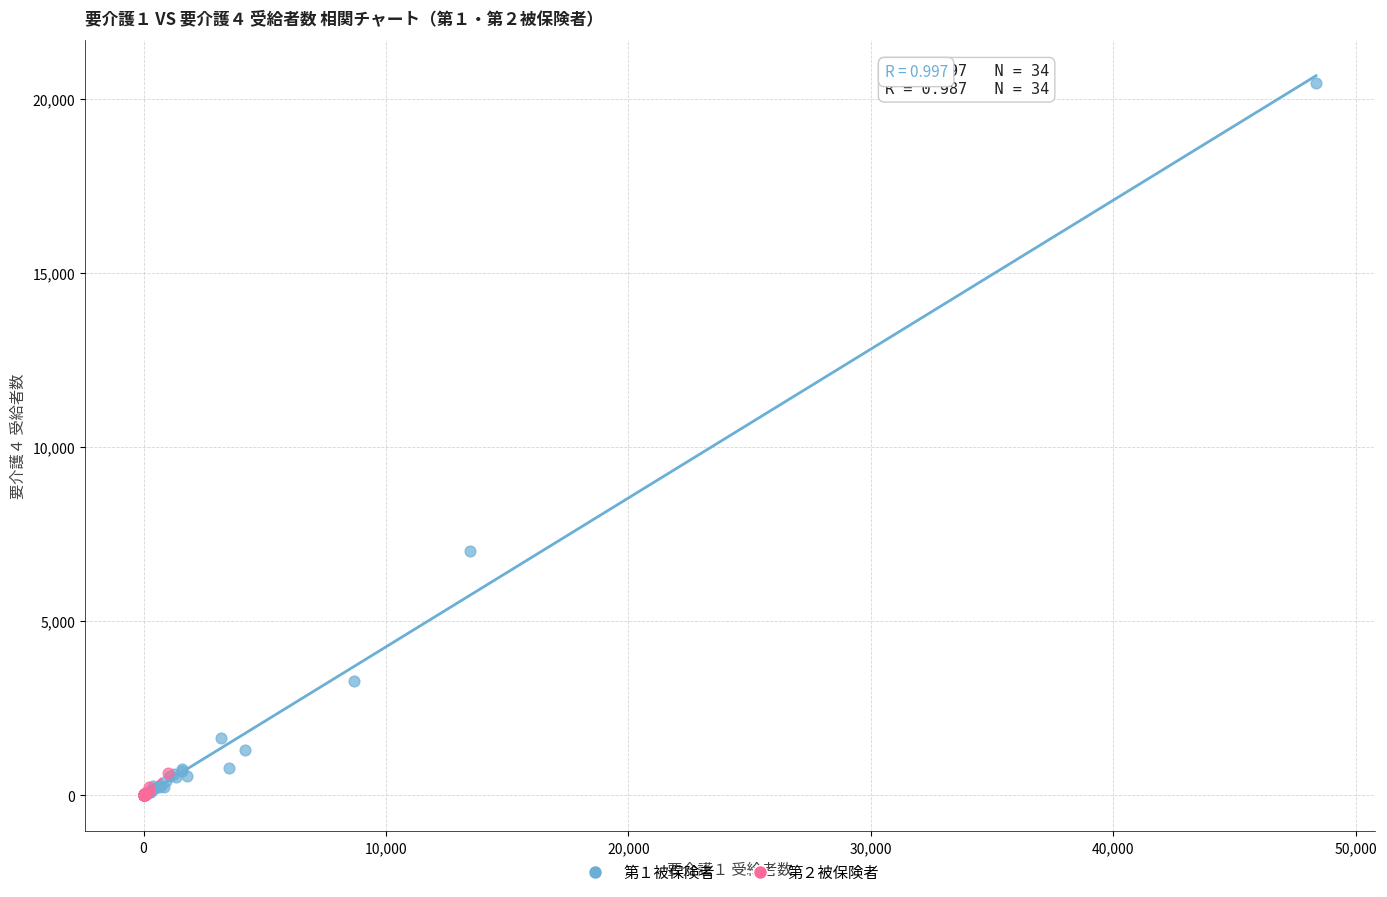

Which series reaches the maximum Y coordinate?

第１被保険者